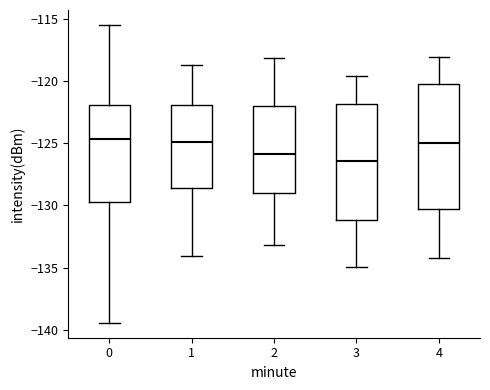

Which box's median line is the lowest?

3